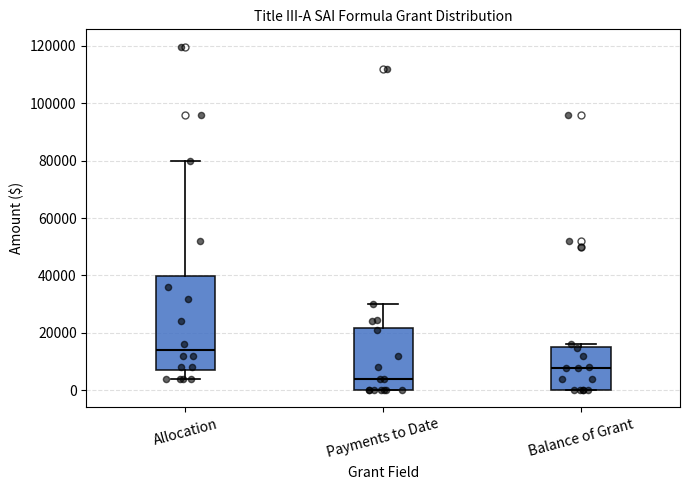

Comparing the boxes themselves (not the whiskers), which one is the tallest?

Allocation